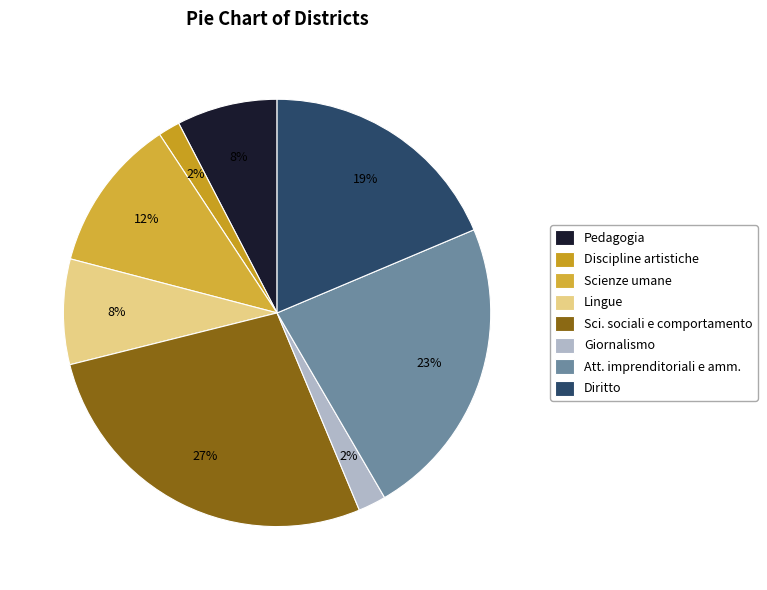

How many segments does this pie chart have?

8